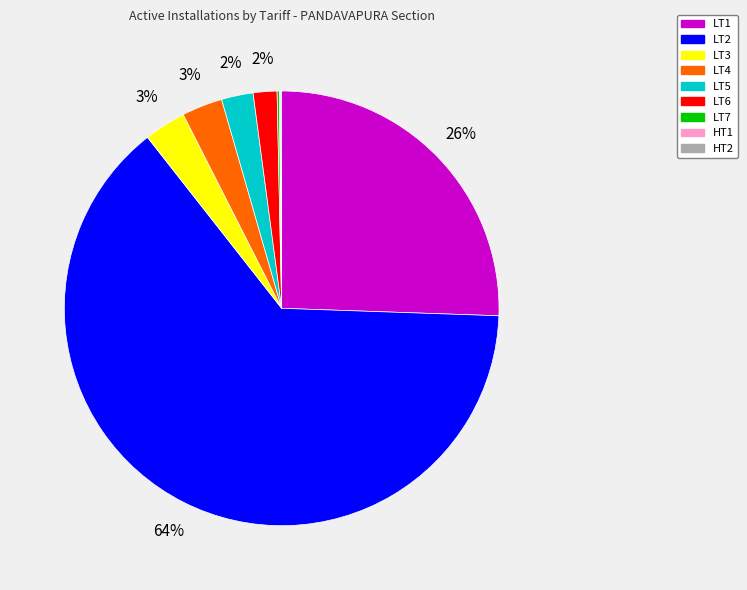

Which category has the biggest portion of the pie?

LT2